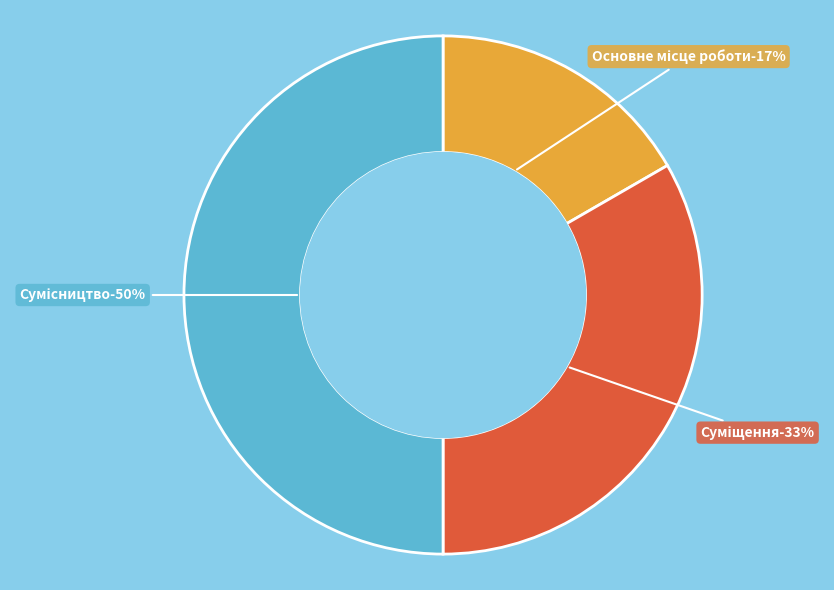

To the nearest percent, what is the difference between the largest and smallest slice percentages?

33%